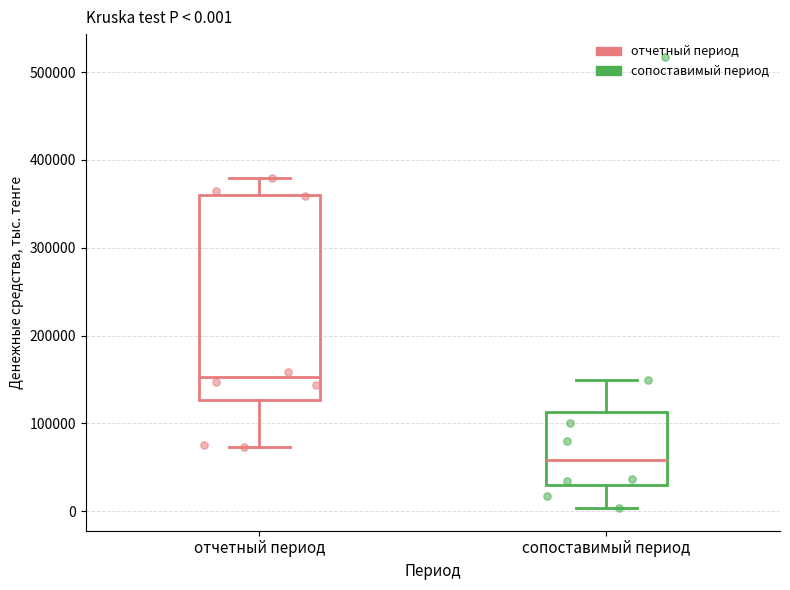

Which box's median line is the lowest?

сопоставимый период